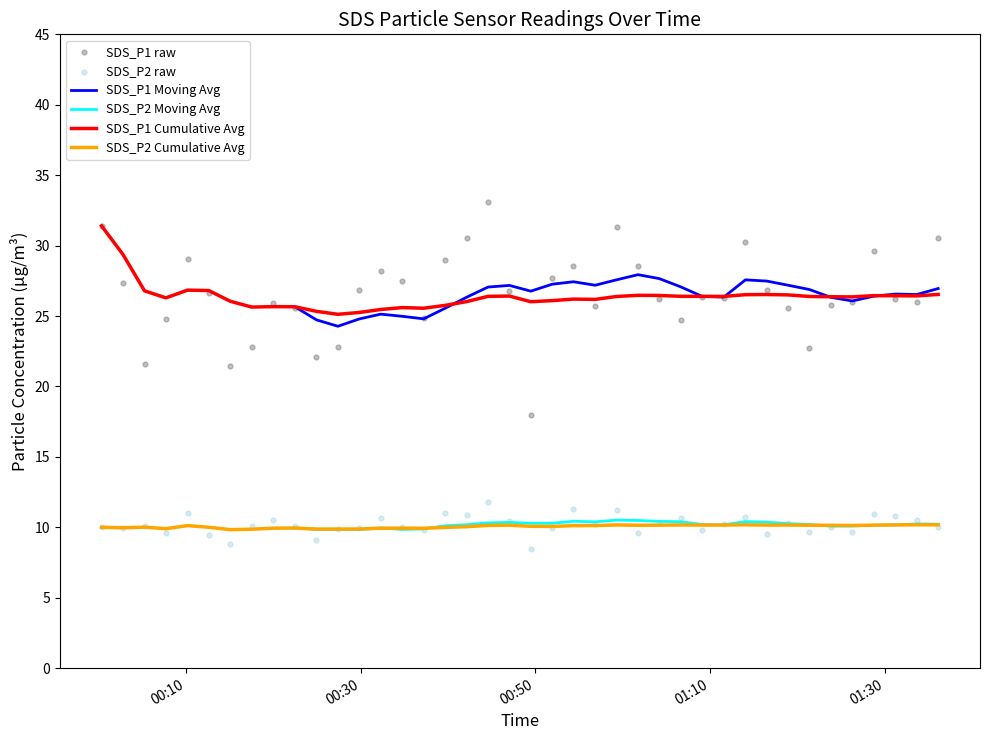

Which series has the largest Y range (max minus min)?

SDS_P1 raw